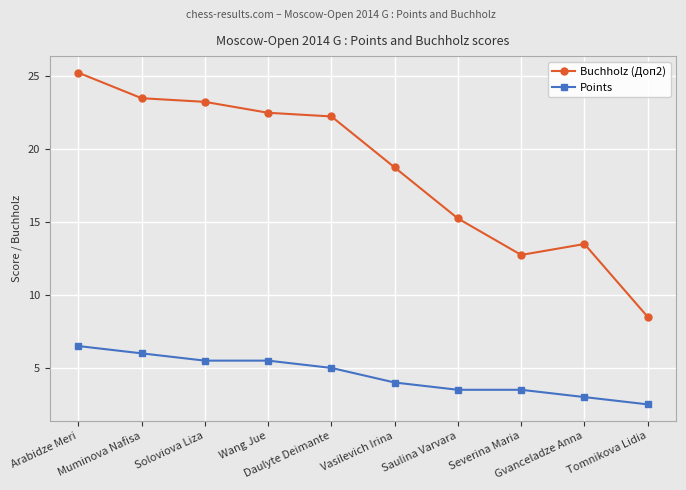

What is the average value of the Buchholz (Доп2) series?

18.6